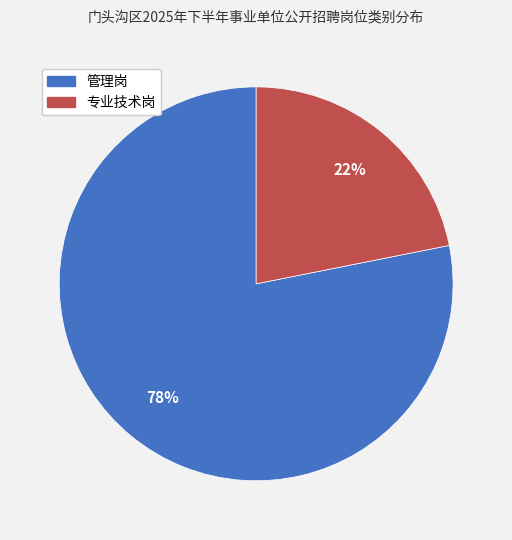

Which has a higher value, 专业技术岗 or 管理岗?

管理岗